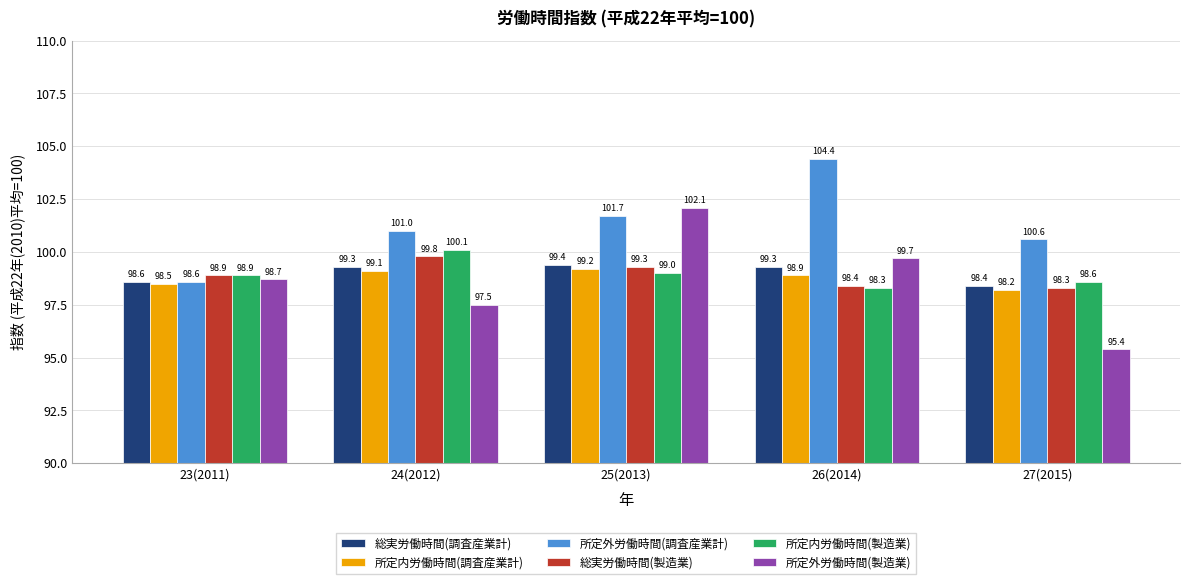

Is it true that 所定内労働時間(製造業) equals 174.7 at 24(2012)?

False